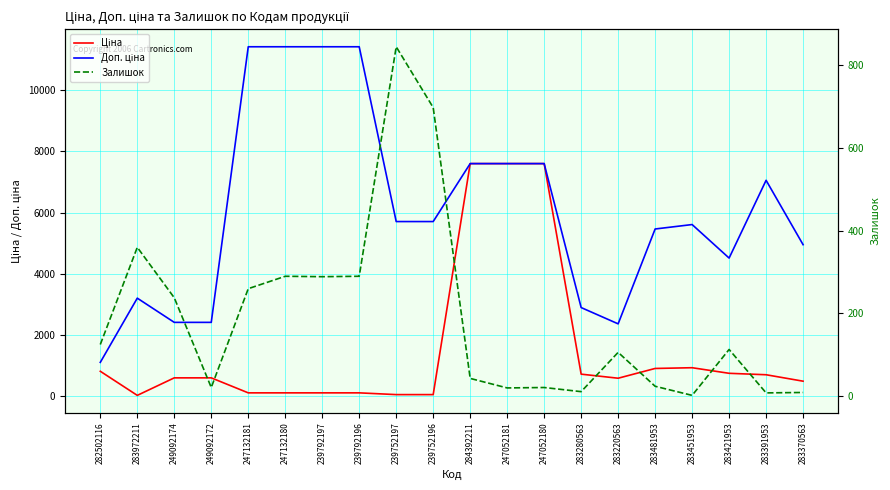

List the series in order of their peak value, lowest first.

Залишок, Ціна, Доп. ціна